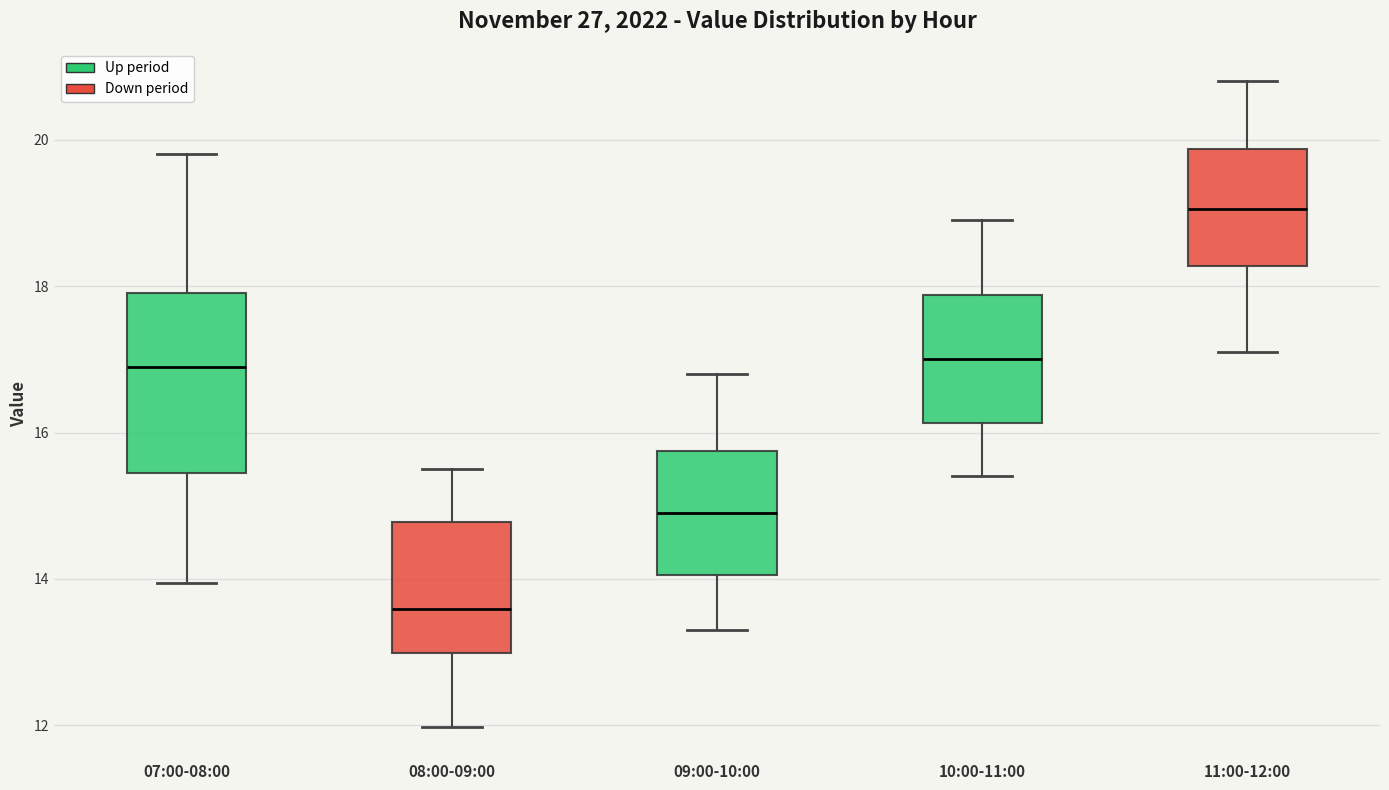

Where is the lower edge of the box for 09:00-10:00 on the y-axis? The values are not printed on the chart, so give them approximately, as read against the axis.

14.0